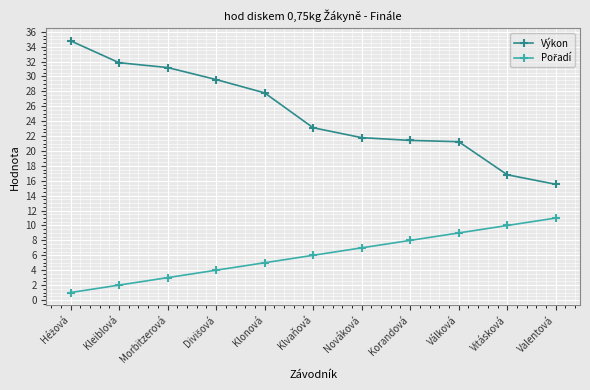

Which series has the largest range (max minus min)?

Výkon